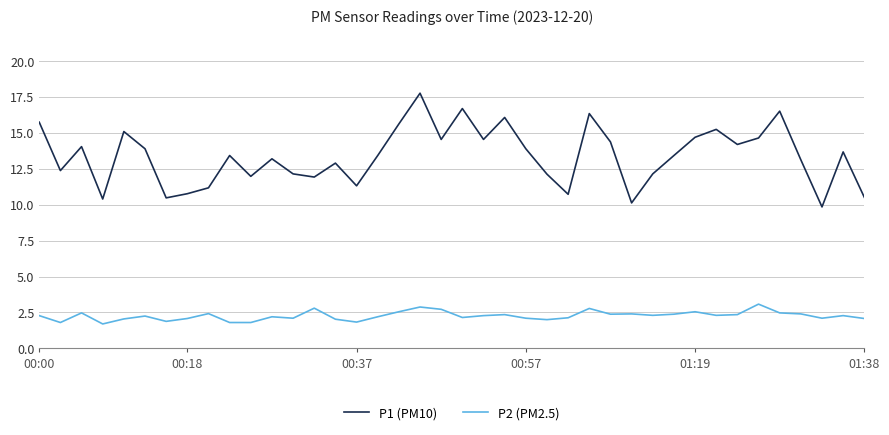

Rank the series by their maximum value, from lowest to highest.

P2 (PM2.5), P1 (PM10)